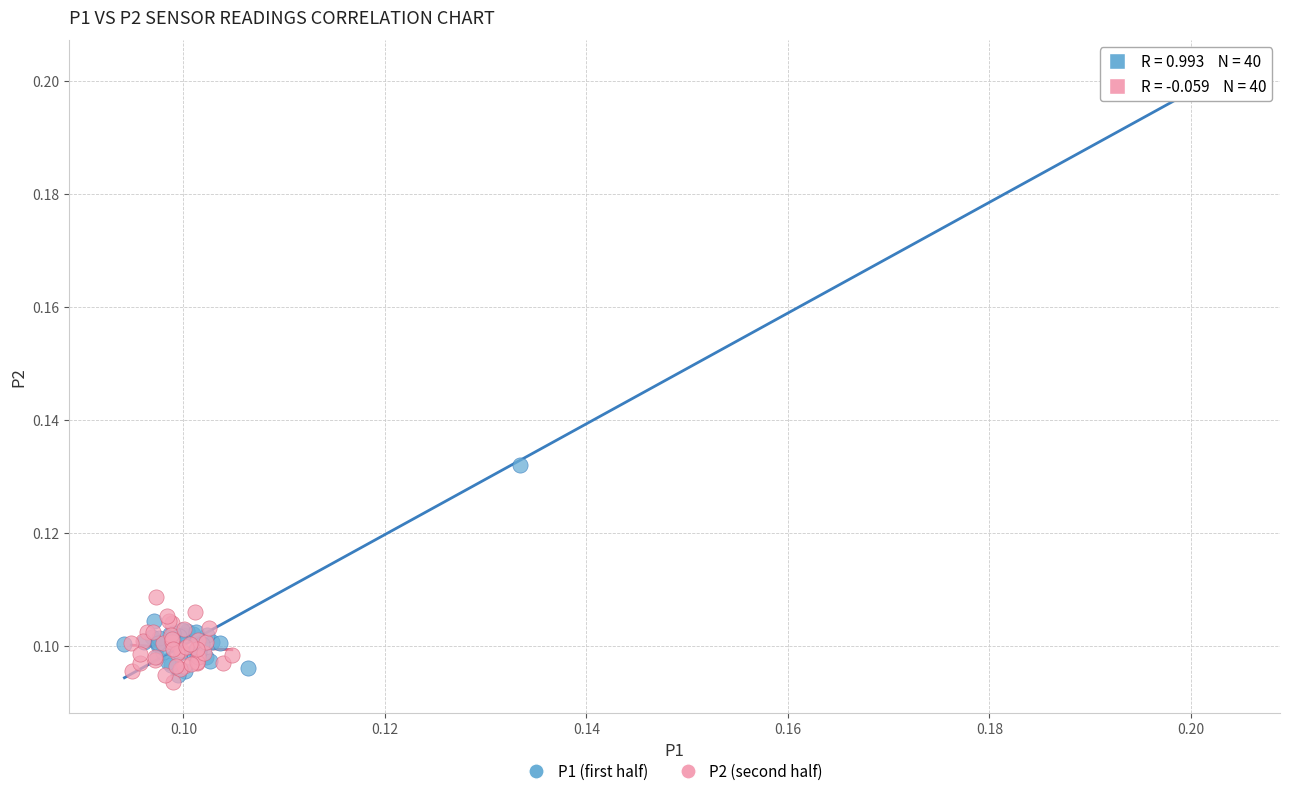

What are all the series names shown in the legend?

P1 (first half), P2 (second half)